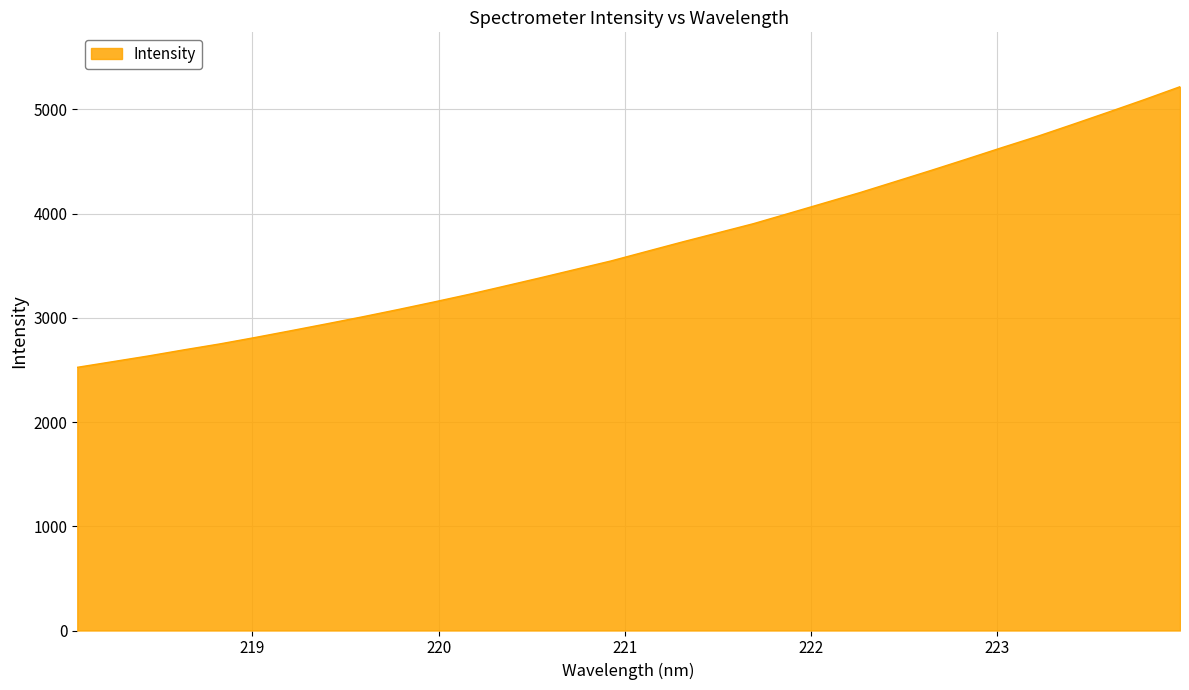

What is the difference between the maximum and minimum values?

2692.3